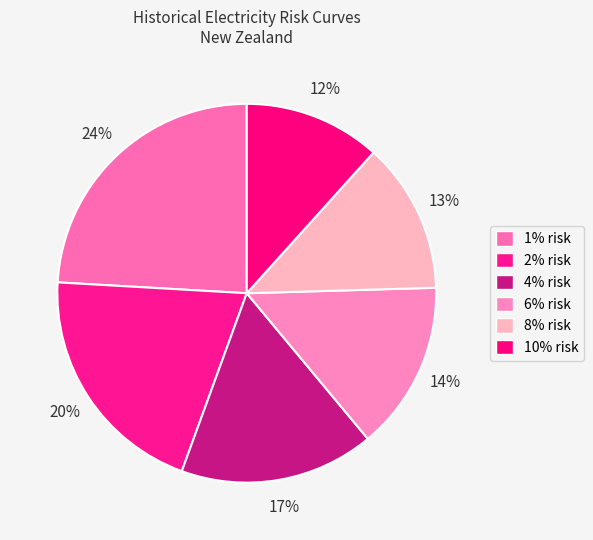

How much of the chart is everything except 10% risk?

88.3%